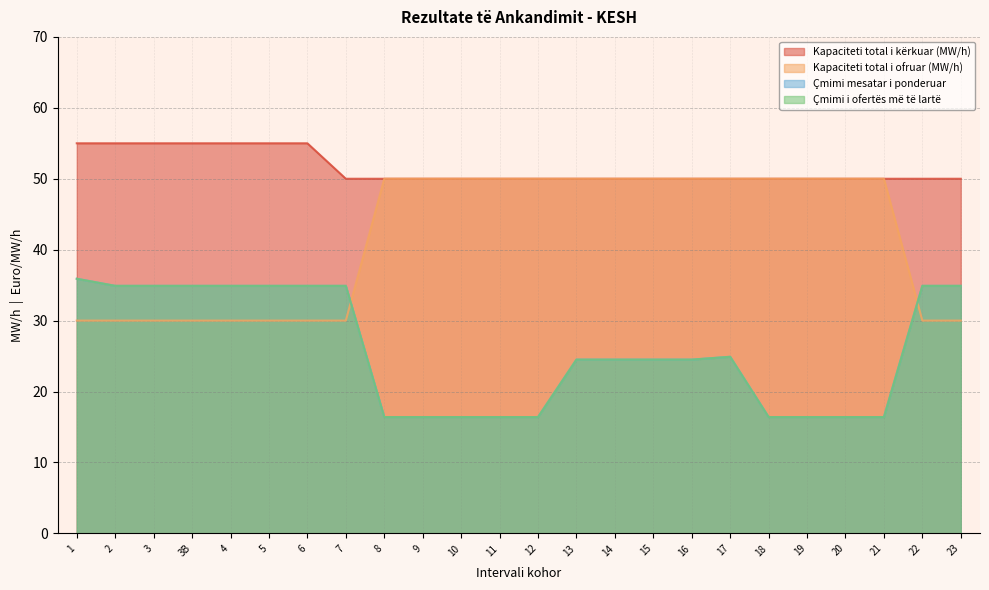

Between which two adjacent categories do Çmimi i ofertës më të lartë and Kapaciteti total i ofruar (MW/h) first intersect?

7 and 8